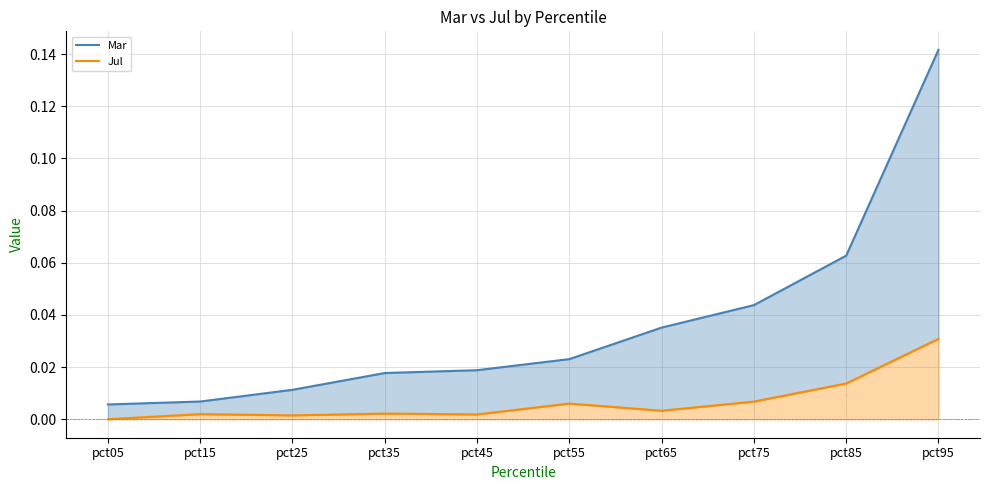

How many lines are shown in the chart?

2